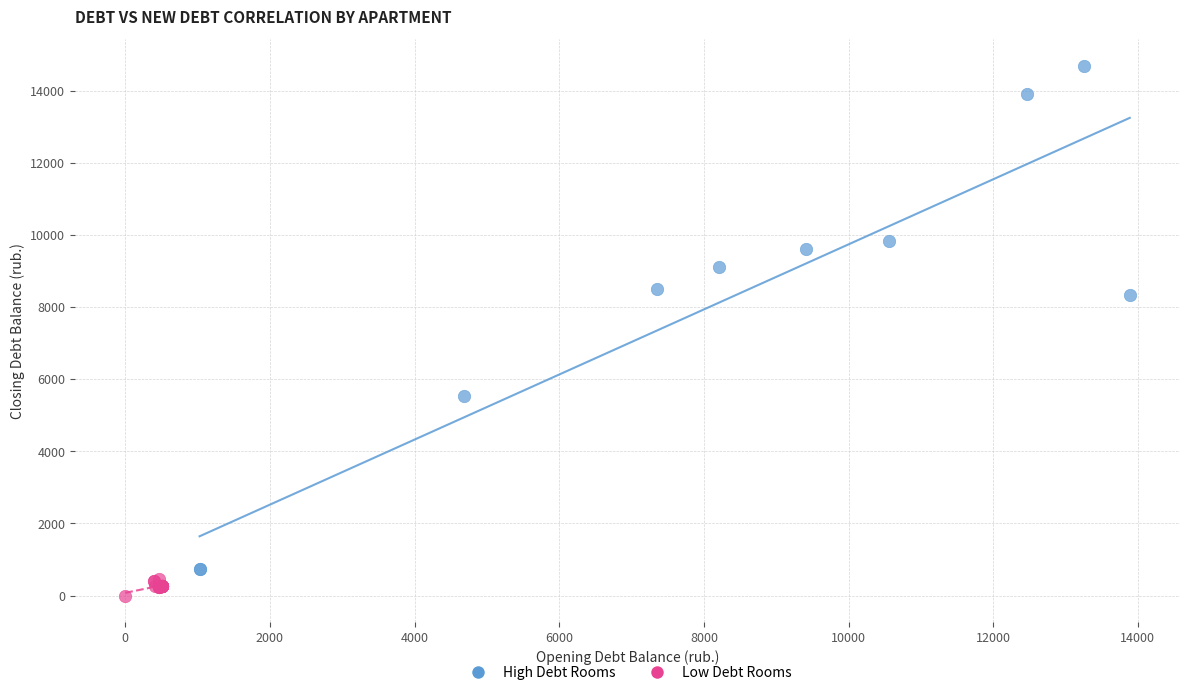

Which series reaches the minimum Y coordinate?

Low Debt Rooms